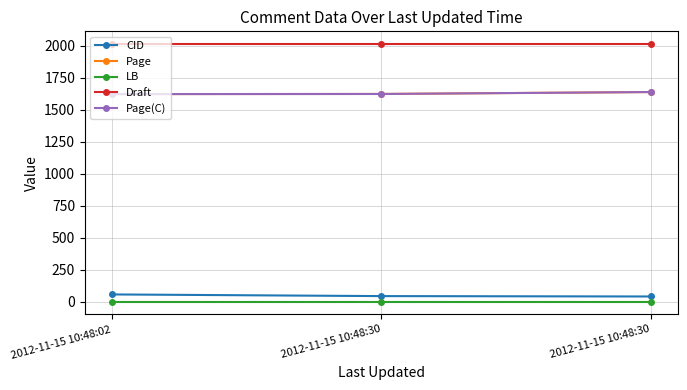

Reading left to right, extract all data points from this chart.

CID: 56	43	40
Page: 1622	1623	1638
LB: 0	0	0
Draft: 2012	2012	2012
Page(C): 1622	1623	1638